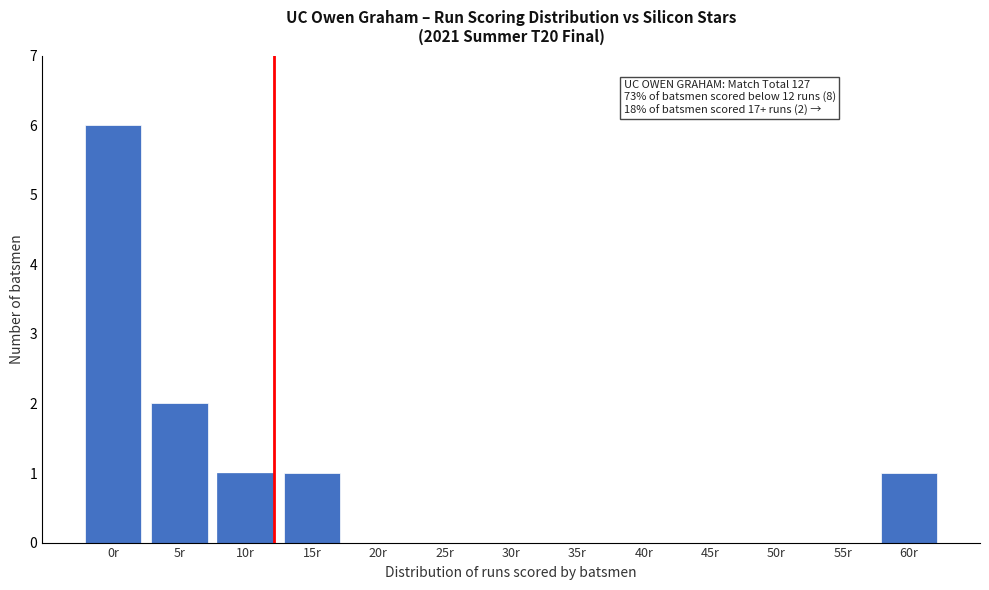

Reading left to right, transcribe all the data shown in this chart.

0r=6	5r=2	10r=1	15r=1	20r=0	25r=0	30r=0	35r=0	40r=0	45r=0	50r=0	55r=0	60r=1